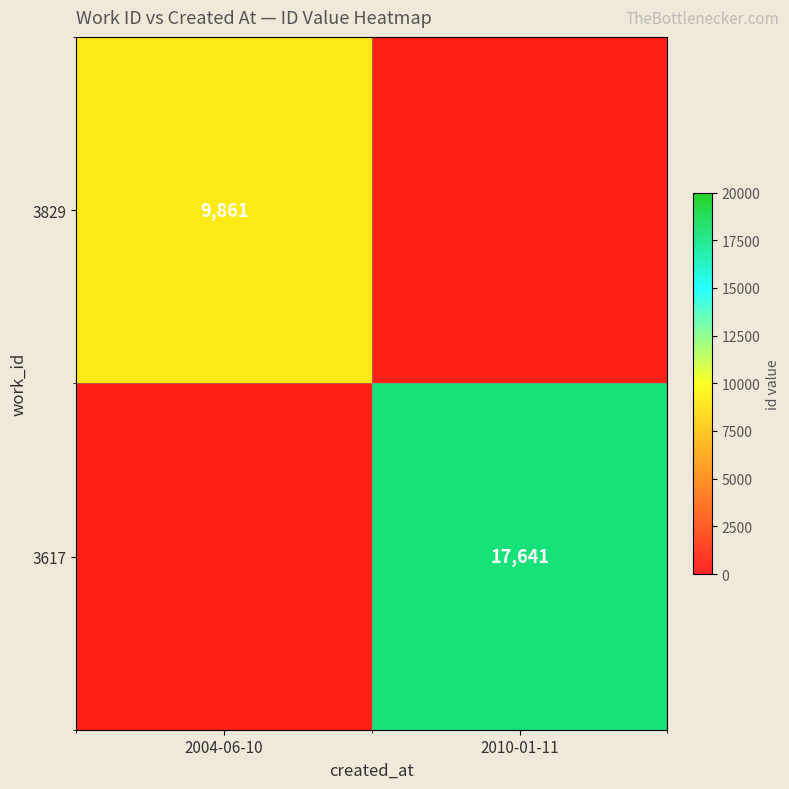

What is the sum of the 3829 values at 2004-06-10 and 2010-01-11?

9861